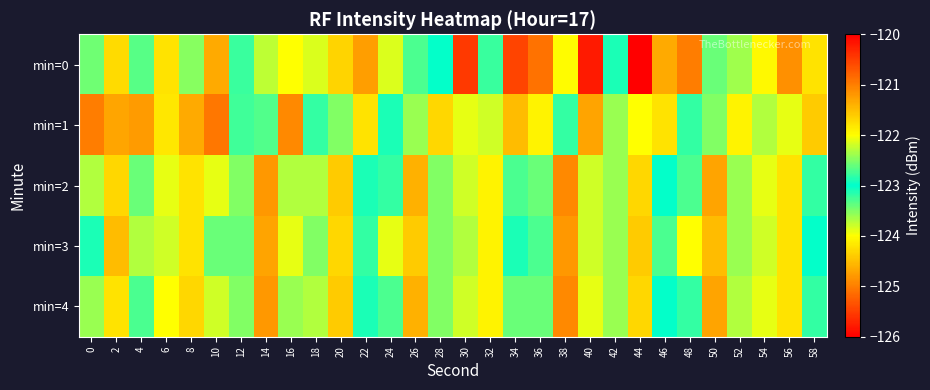

Reading left to right, list all the values displayed in this chart.

min=0: 0=-122.6	2=-121.7	4=-122.7	6=-121.8	8=-122.5	10=-121.3	12=-122.8	14=-122.3	16=-122.0	18=-122.1	20=-121.7	22=-121.2	24=-123.8	26=-122.7	28=-123.0	30=-125.5	32=-123.2	34=-120.5	36=-125.1	38=-122.0	40=-120.2	42=-123.1	44=-126.1	46=-121.4	48=-121.0	50=-122.6	52=-123.6	54=-122.0	56=-124.9	58=-124.2
min=1: 0=-121.0	2=-124.7	4=-121.2	6=-124.2	8=-121.4	10=-121.0	12=-122.8	14=-122.7	16=-121.1	18=-122.8	20=-122.5	22=-121.8	24=-123.1	26=-122.4	28=-121.7	30=-123.9	32=-122.2	34=-121.5	36=-124.1	38=-122.8	40=-121.3	42=-123.6	44=-122.0	46=-121.8	48=-123.2	50=-122.5	52=-121.9	54=-123.7	56=-122.1	58=-121.6
min=2: 0=-122.3	2=-121.7	4=-123.4	6=-122.1	8=-121.8	10=-123.9	12=-122.5	14=-121.2	16=-123.7	18=-122.3	20=-121.6	22=-123.1	24=-122.8	26=-121.4	28=-123.5	30=-122.2	32=-121.9	34=-123.3	36=-122.6	38=-121.1	40=-123.8	42=-122.4	44=-121.7	46=-123.0	48=-122.7	50=-121.3	52=-123.6	54=-122.1	56=-121.8	58=-123.2
min=3: 0=-122.9	2=-121.5	4=-123.7	6=-122.2	8=-121.8	10=-123.4	12=-122.6	14=-121.3	16=-123.9	18=-122.5	20=-121.7	22=-123.2	24=-122.1	26=-121.6	28=-123.5	30=-122.3	32=-121.9	34=-123.1	36=-122.7	38=-121.2	40=-123.8	42=-122.4	44=-121.6	46=-123.3	48=-122.0	50=-121.5	52=-123.6	54=-122.2	56=-121.8	58=-123.0
min=4: 0=-122.4	2=-121.8	4=-123.3	6=-122.0	8=-121.7	10=-123.8	12=-122.5	14=-121.2	16=-123.6	18=-122.3	20=-121.6	22=-123.1	24=-122.7	26=-121.4	28=-123.5	30=-122.2	32=-121.9	34=-123.4	36=-122.6	38=-121.1	40=-123.9	42=-122.4	44=-121.7	46=-123.0	48=-122.8	50=-121.3	52=-123.7	54=-122.1	56=-121.8	58=-123.2